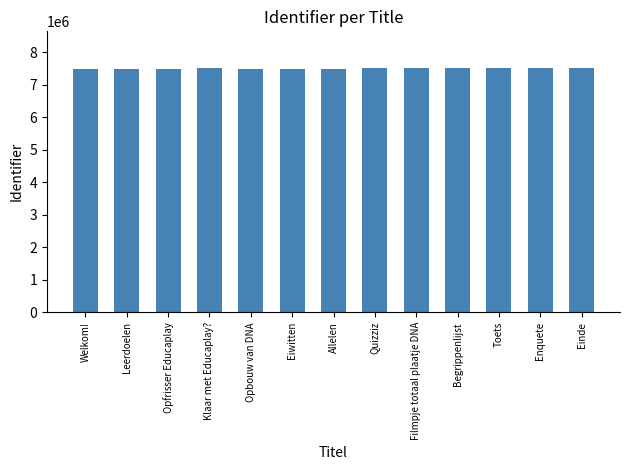

What is the difference between the maximum and second lowest values?

21534